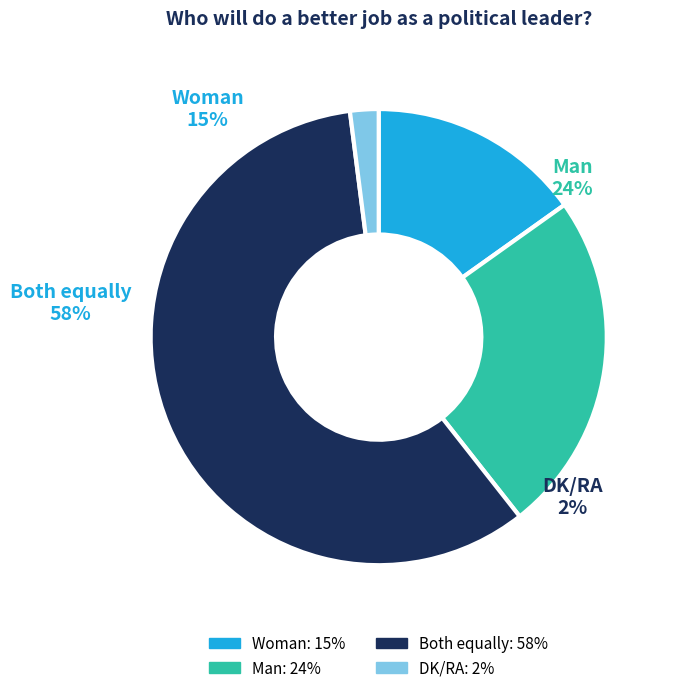

What percentage is the Woman slice, to the nearest percent?

15%